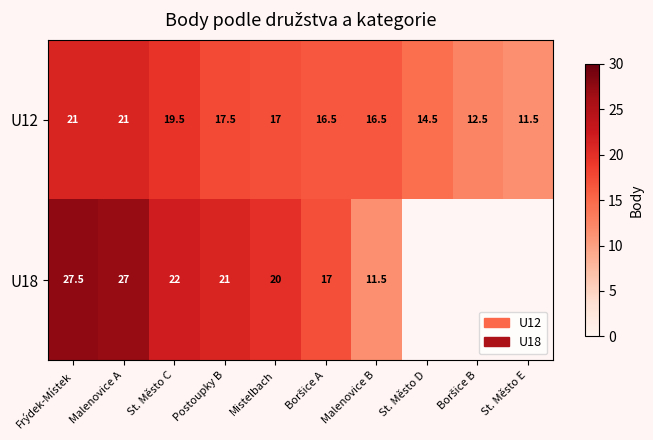

Between St. Město C and Postoupky B, which series saw the biggest shift?

U12